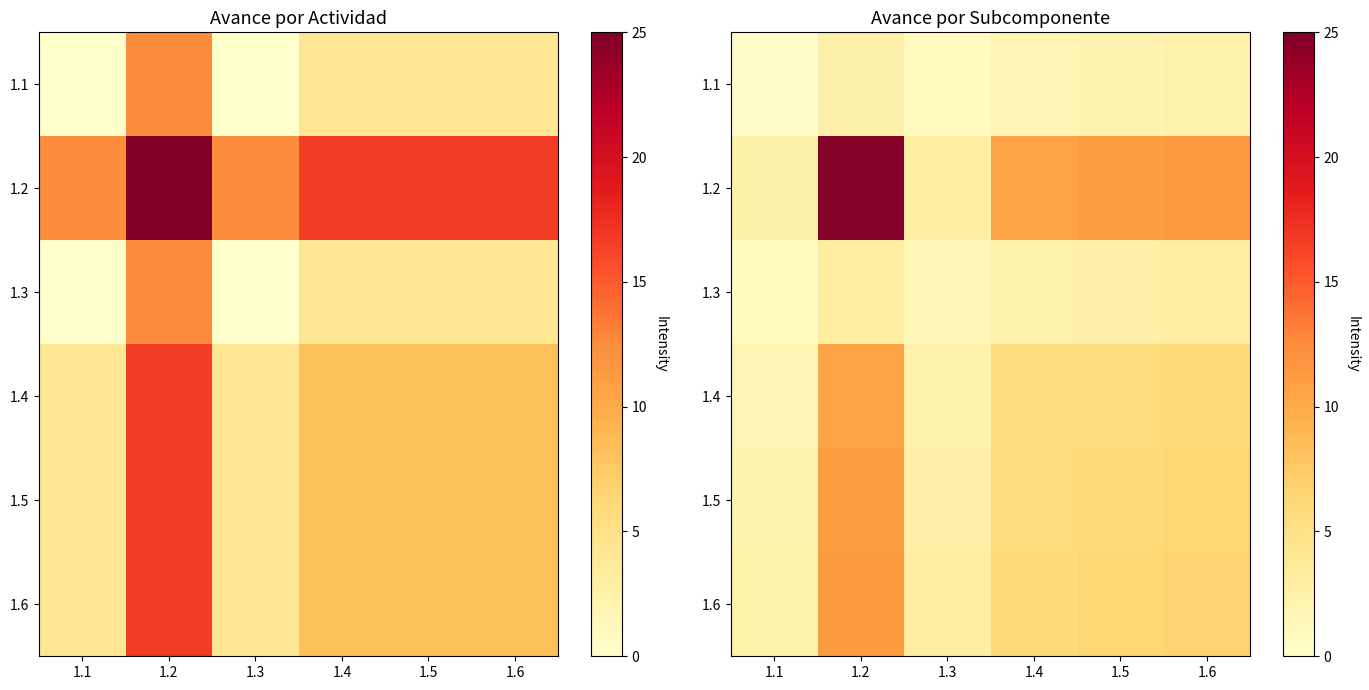

Between 1.1 and 1.6, which is larger?

1.6